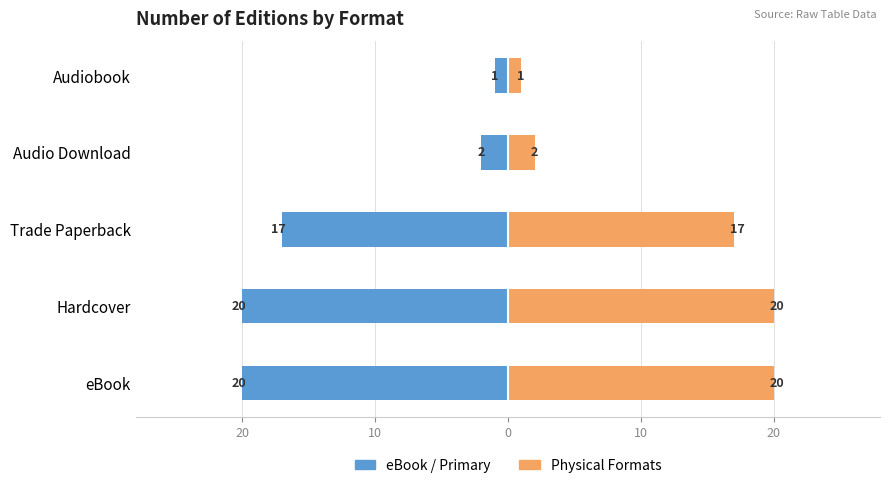

Reading right to left, extract all data points from this chart.

eBook / Primary: -1	-2	-17	-20	-20
Physical Formats: 1	2	17	20	20